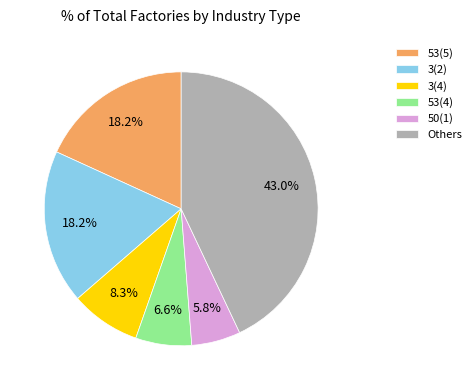

Between 53(4) and 53(5), which is larger?

53(5)